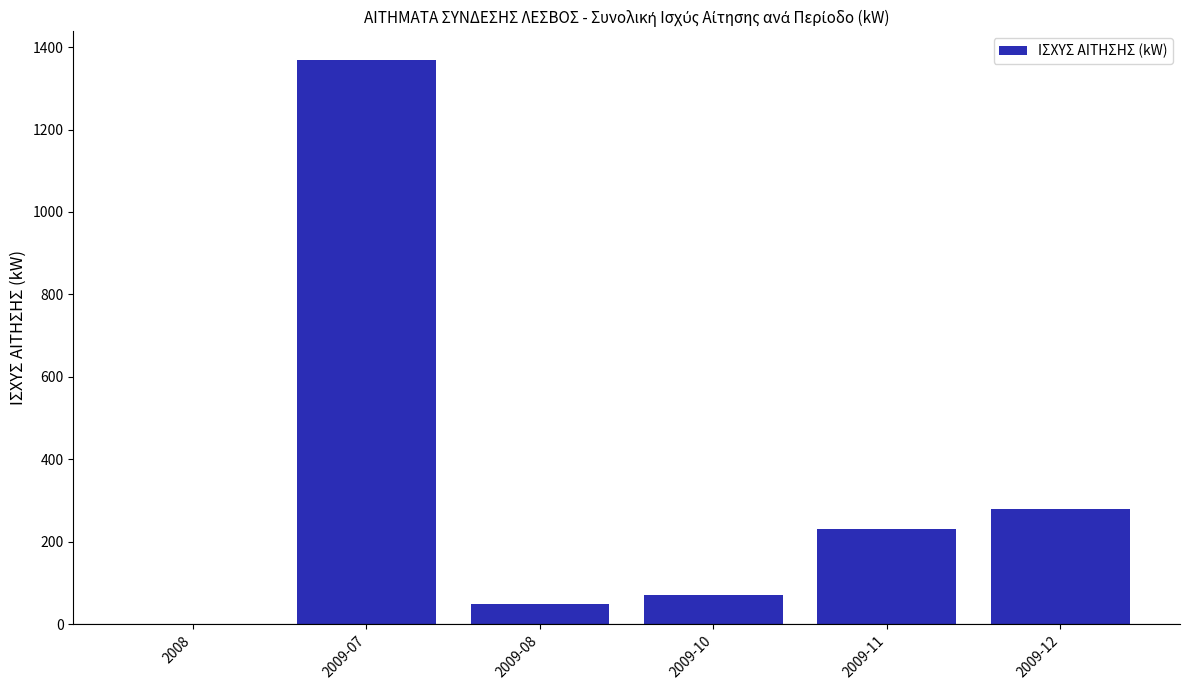

Count the number of categories in the chart.

6